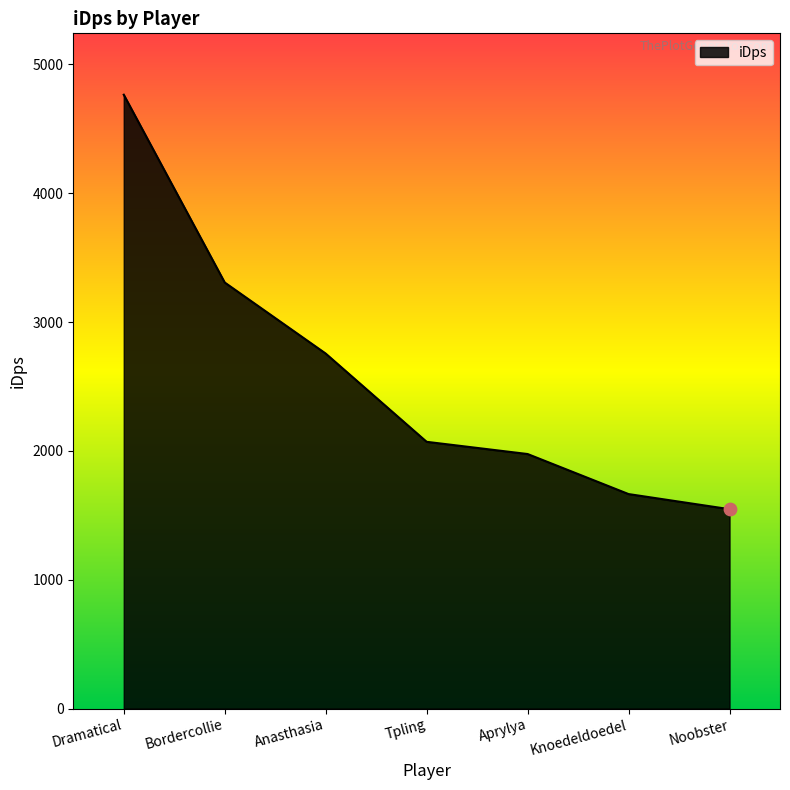

Between Anasthasia and Aprylya, which is larger?

Anasthasia